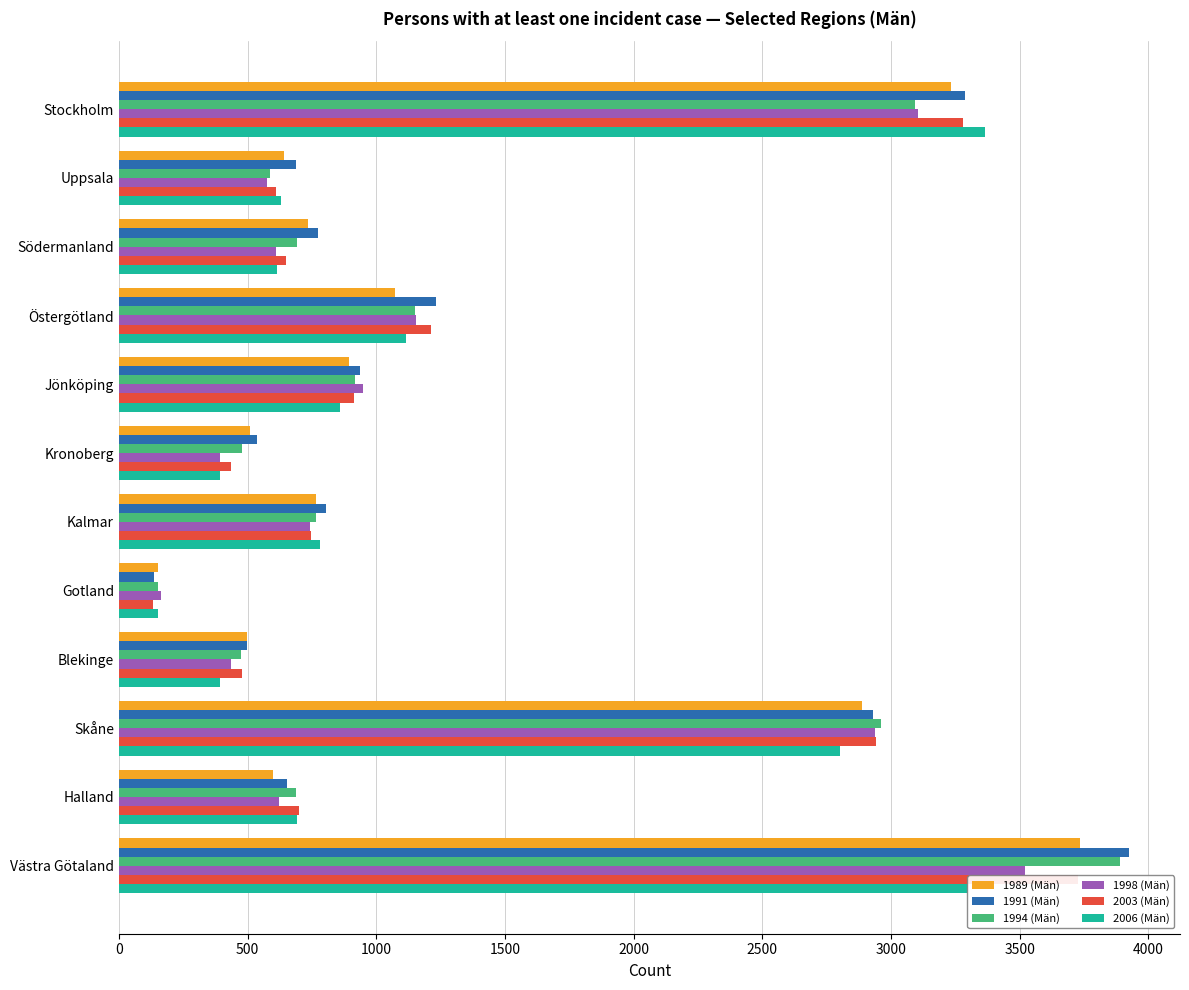

Between Kronoberg and Kalmar, which series saw the biggest shift?

2006 (Män)